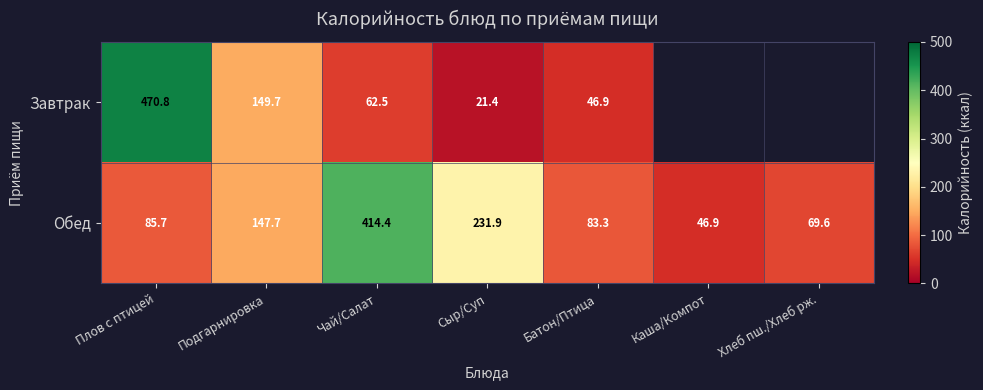

Which has a higher value, Плов с птицей or Батон/Птица?

Плов с птицей